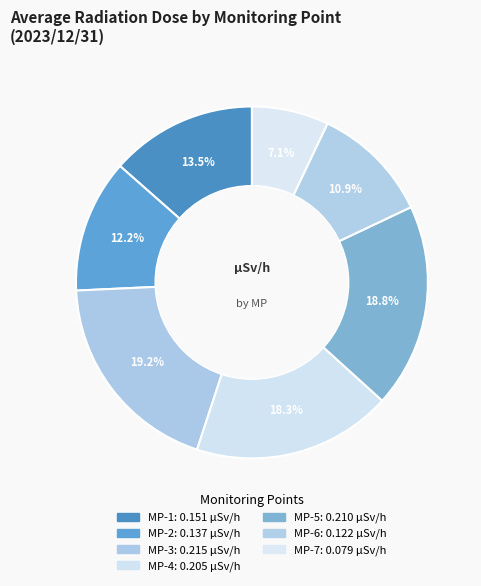

Count the number of slices in the pie.

7